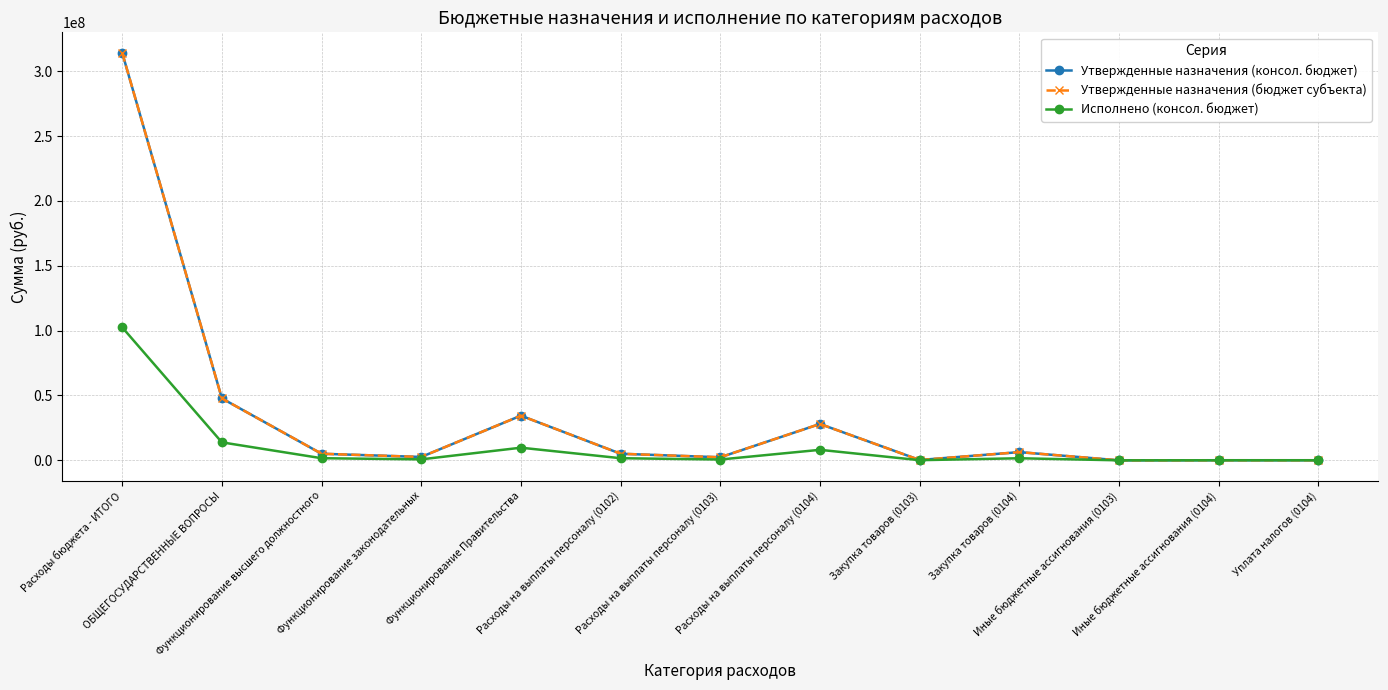

What are all the series names shown in the legend?

Утвержденные назначения (консол. бюджет), Утвержденные назначения (бюджет субъекта), Исполнено (консол. бюджет)